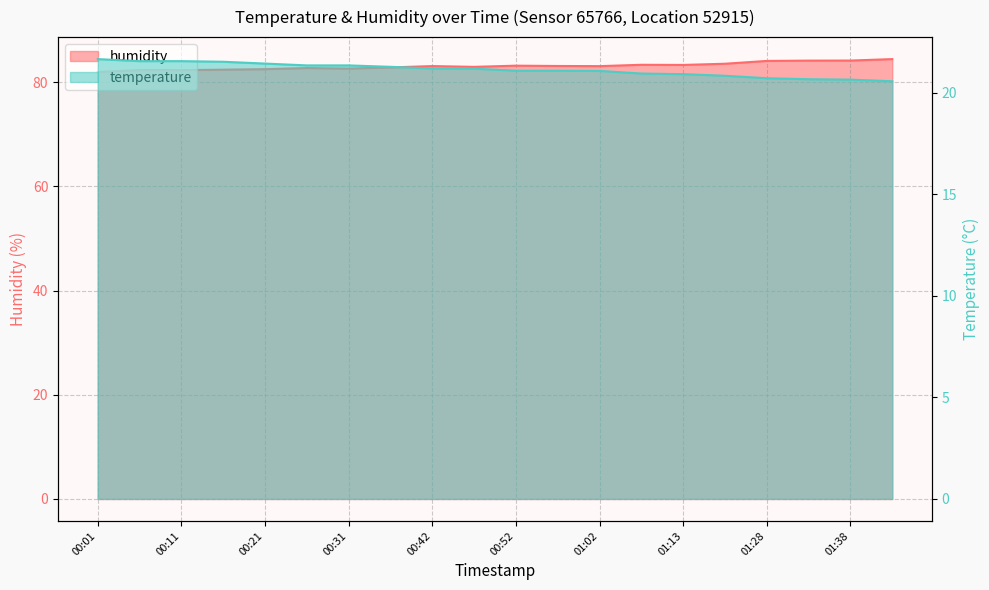

Is the value of humidity at 01:13 greater than the value of temperature at 01:18?

Yes